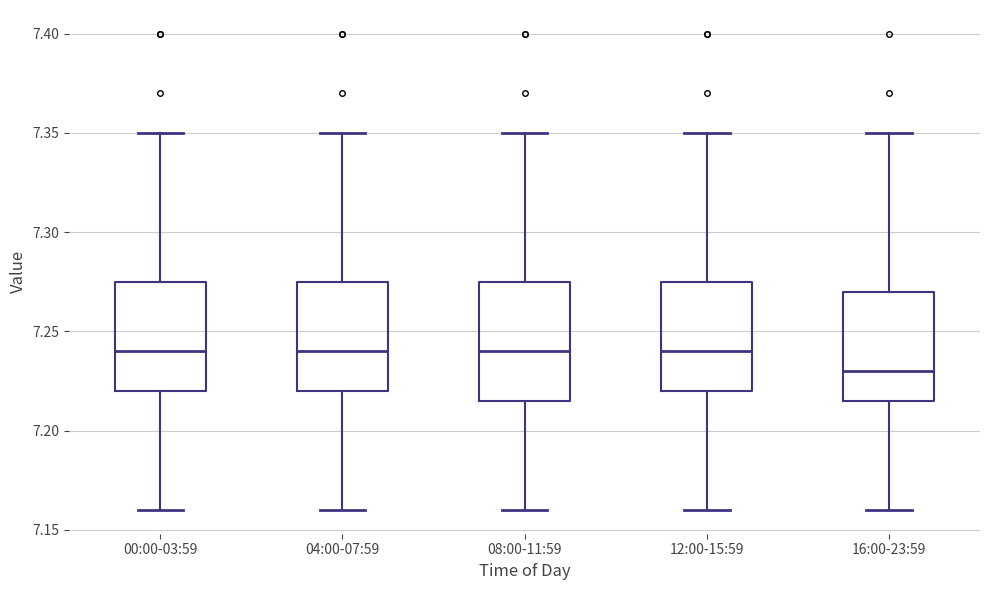

Which box's median line is the lowest?

16:00-23:59